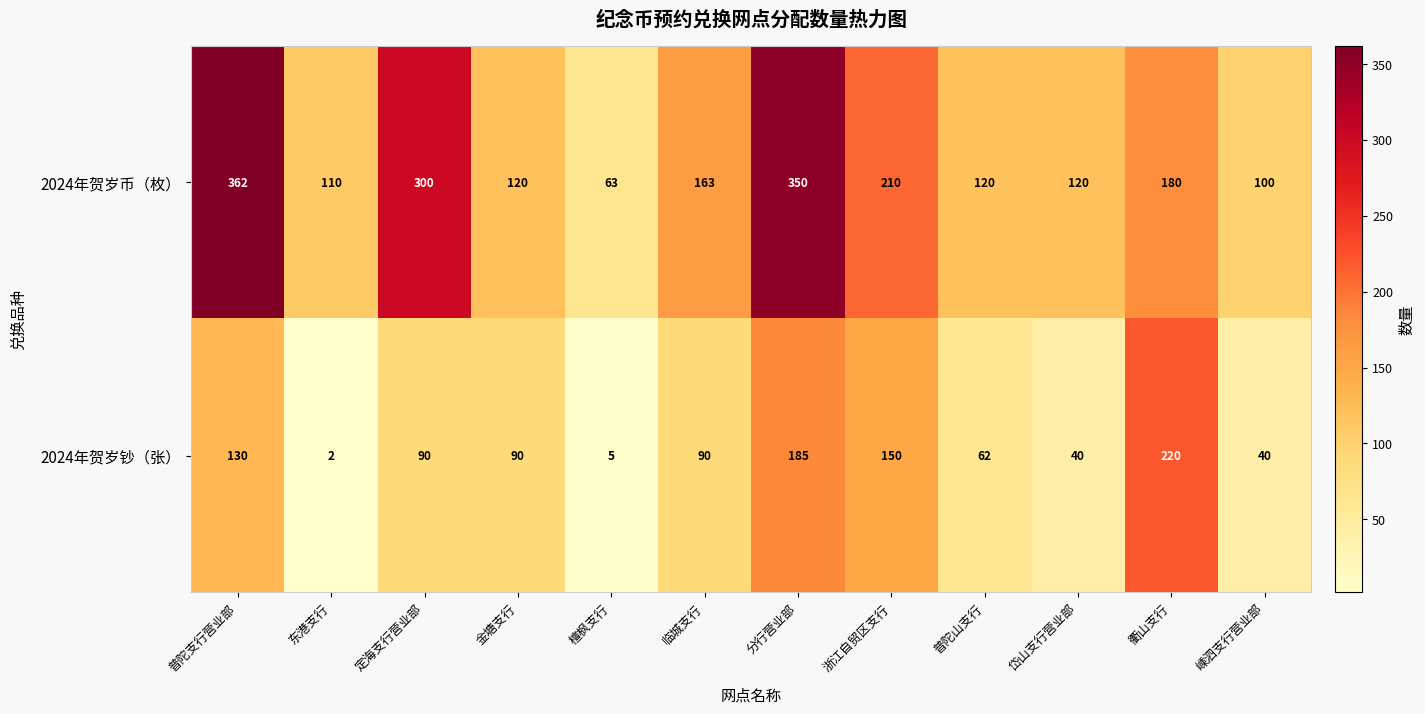

Reading right to left, extract all data points from this chart.

2024年贺岁币（枚）: 100	180	120	120	210	350	163	63	120	300	110	362
2024年贺岁钞（张）: 40	220	40	62	150	185	90	5	90	90	2	130